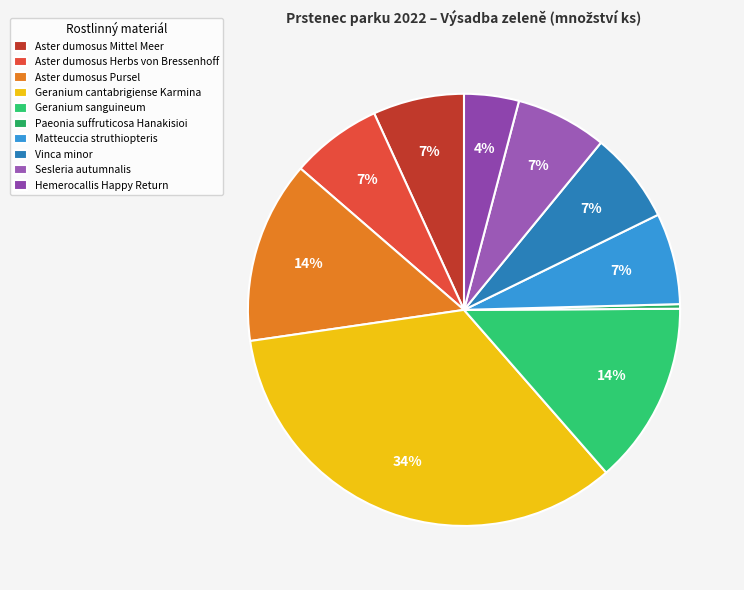

Which category has the biggest portion of the pie?

Geranium cantabrigiense Karmina